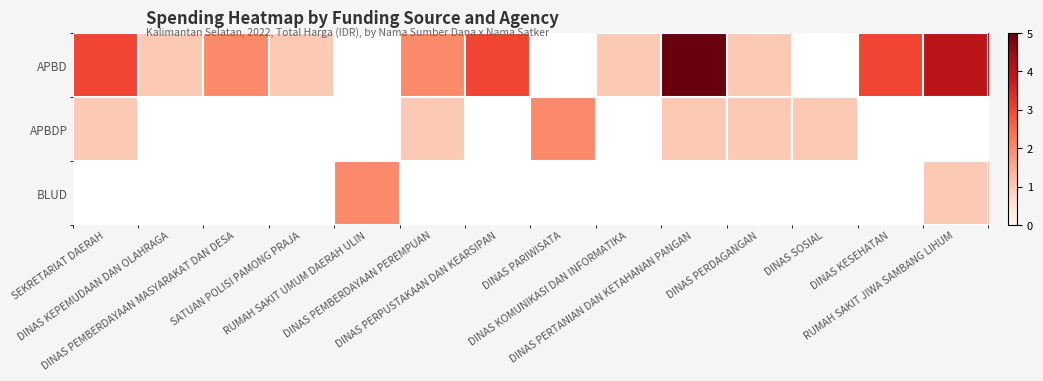

How many positive values does the BLUD series have?

2